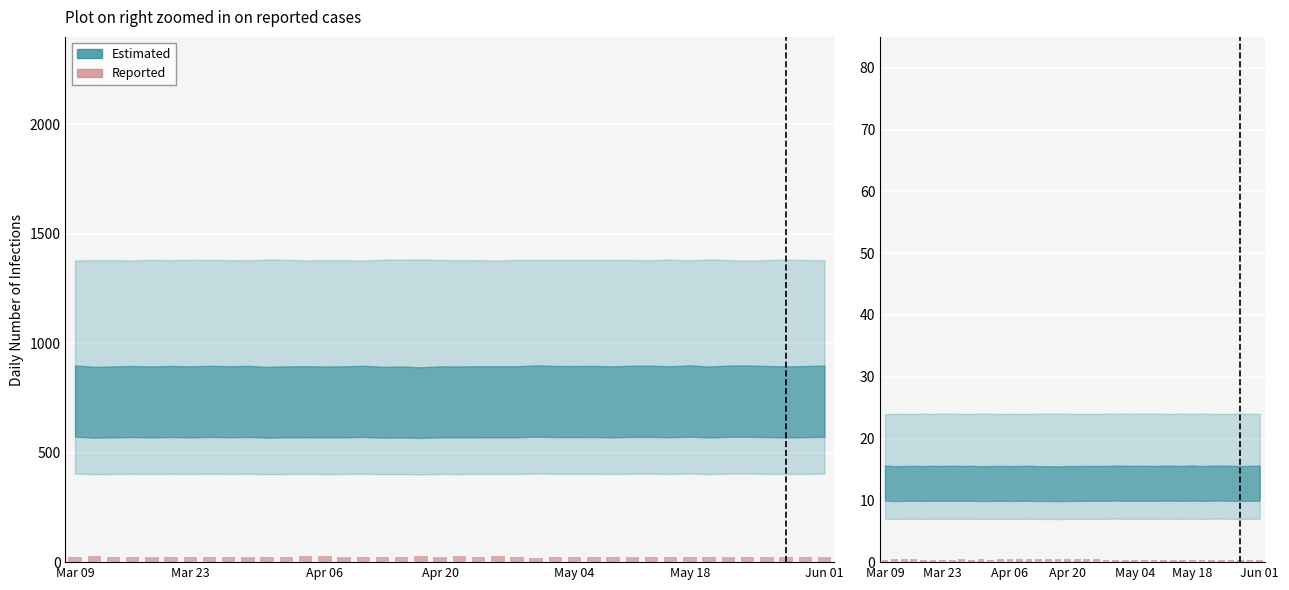

What is the value of the 30th bar from the left?

0.4